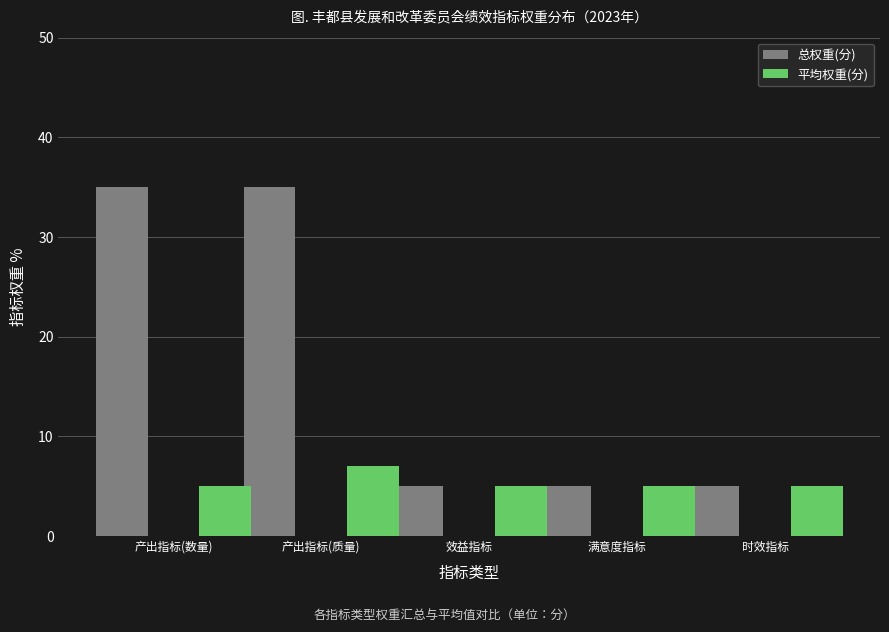

List the series in order of their peak value, highest first.

总权重(分), 平均权重(分)